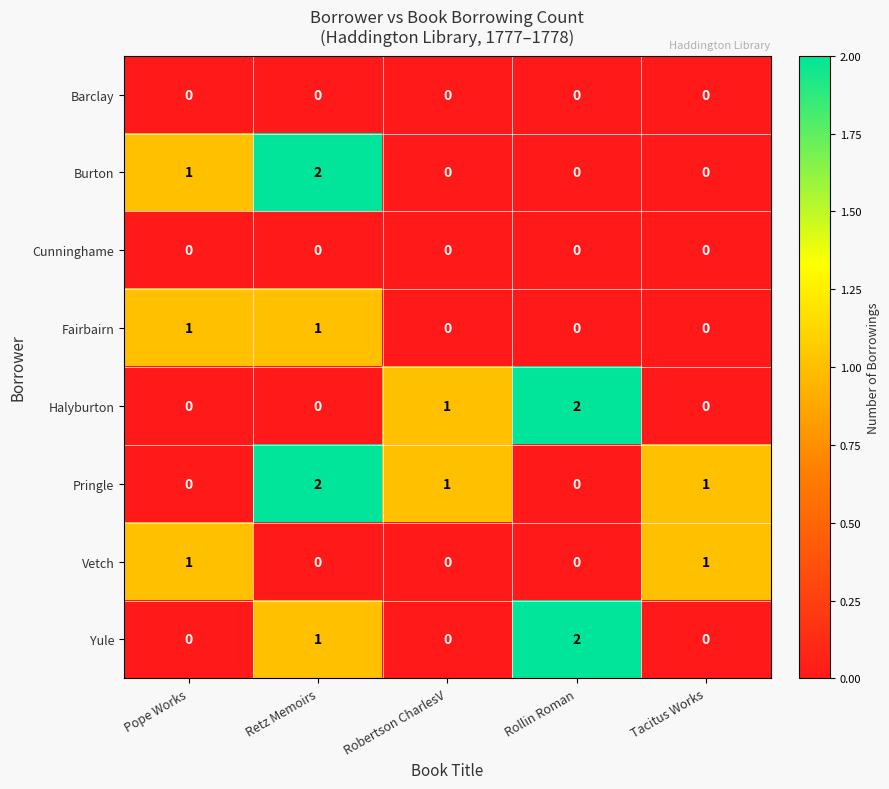

What is the total value across all series at Tacitus Works?

2